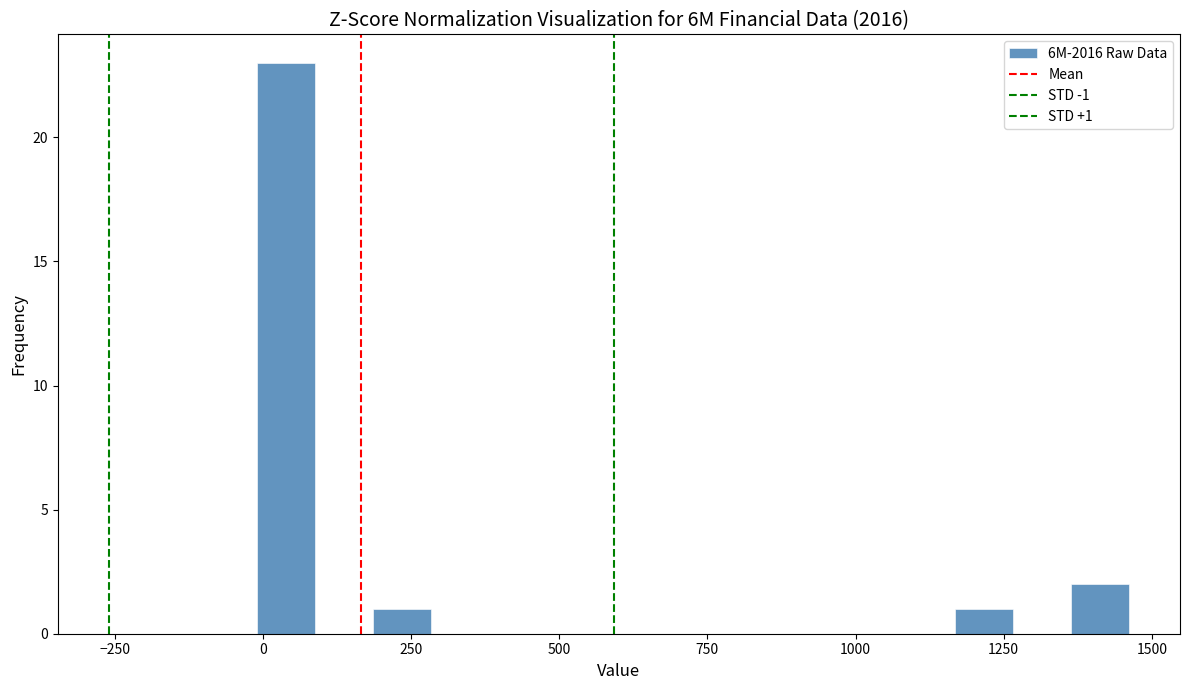

Read against the x-axis, roughly where is the centre of the tallest bar?

50